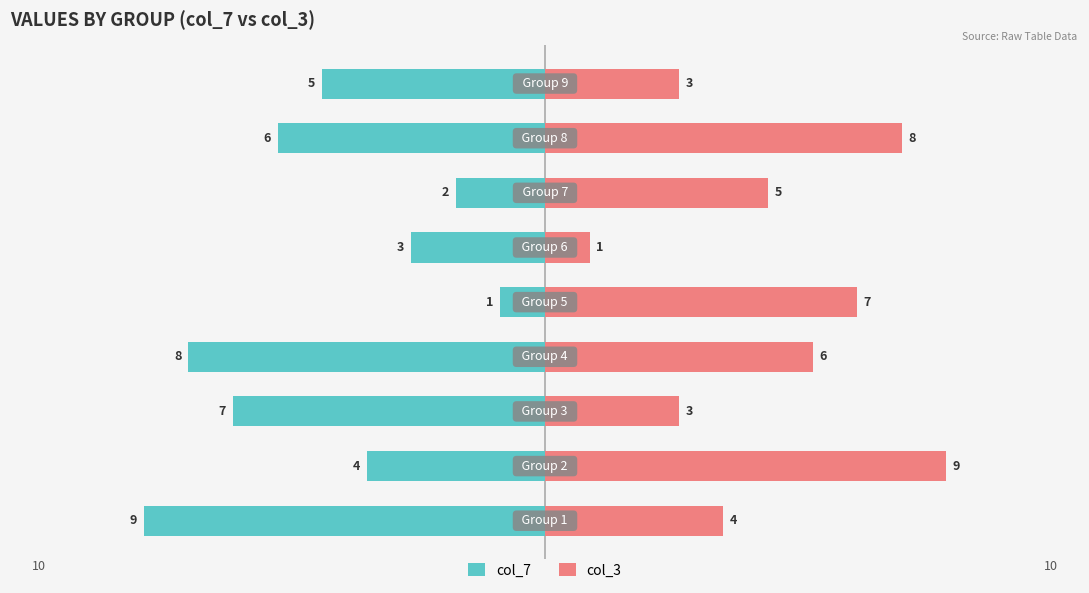

At how many categories does at least one series exceed 0?

9